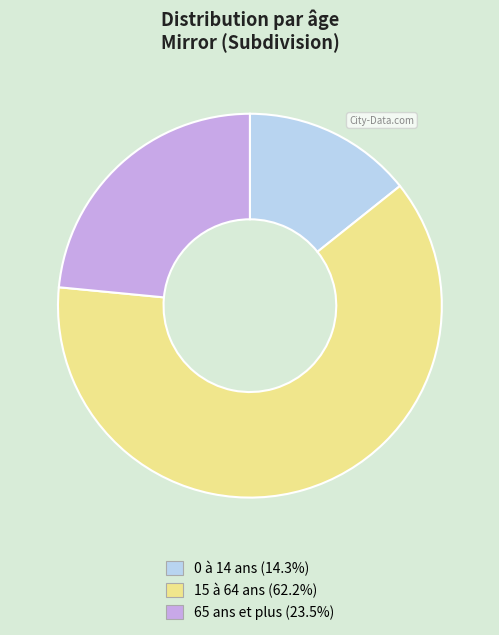

Is there a majority slice in this chart?

Yes